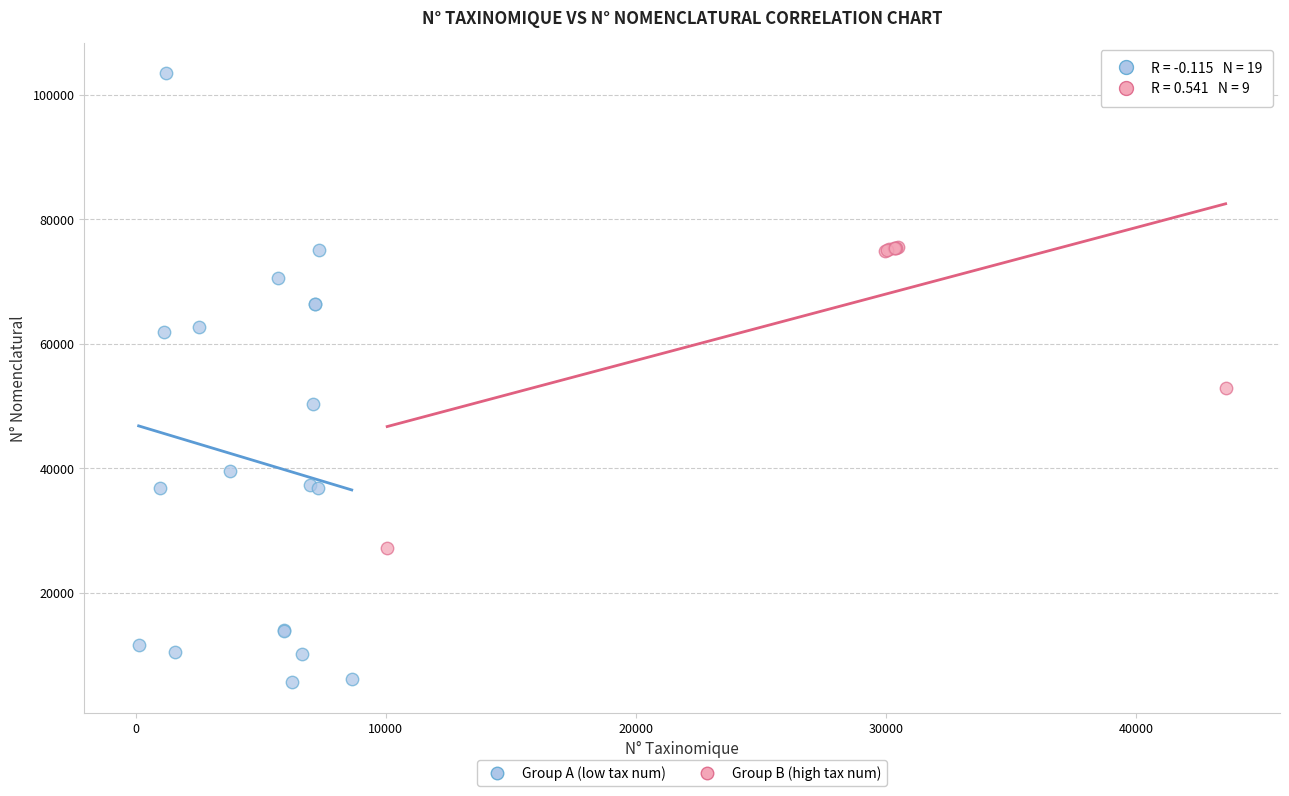

Which series contains the highest Y value?

Group A (low tax num)